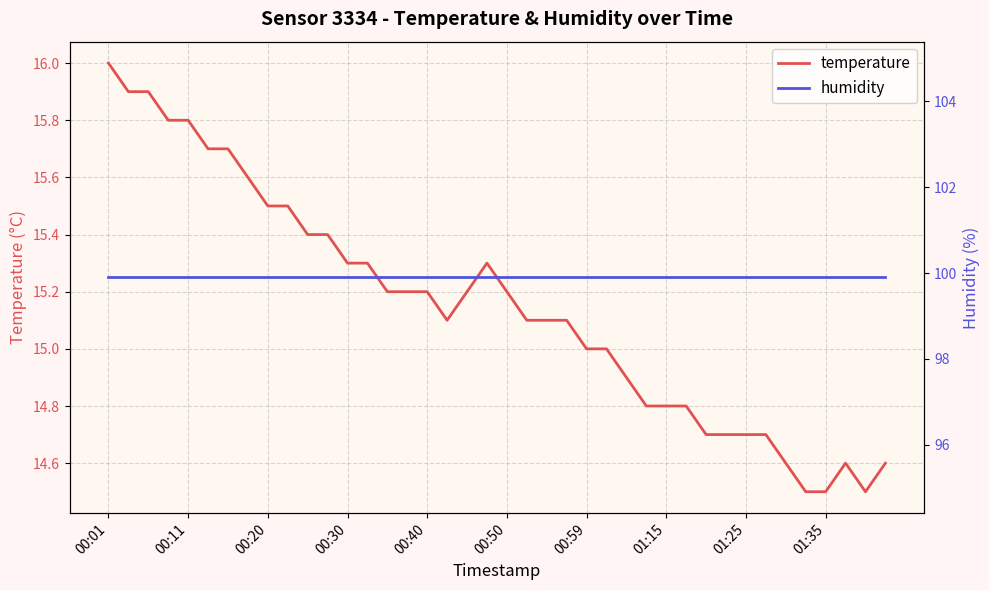

What is the lowest value of the temperature series?

14.5